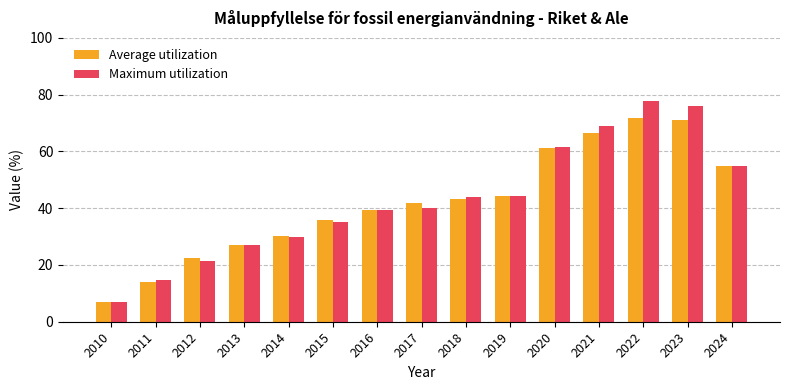

What is the highest value of the Average utilization series?

71.8